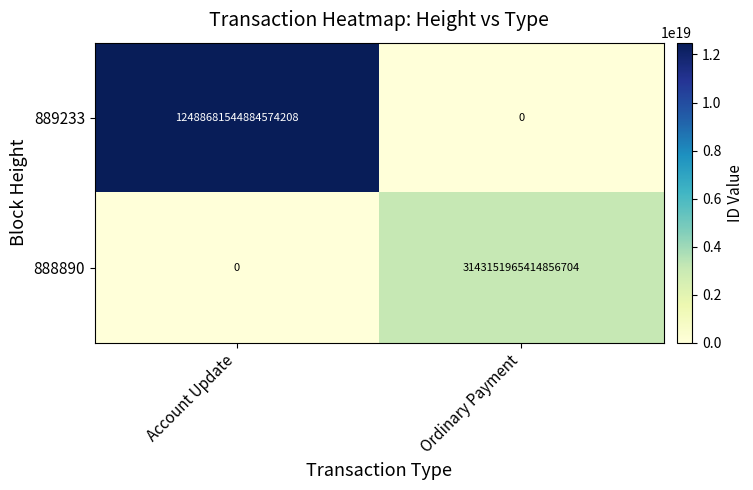

Which series has the largest range (max minus min)?

889233